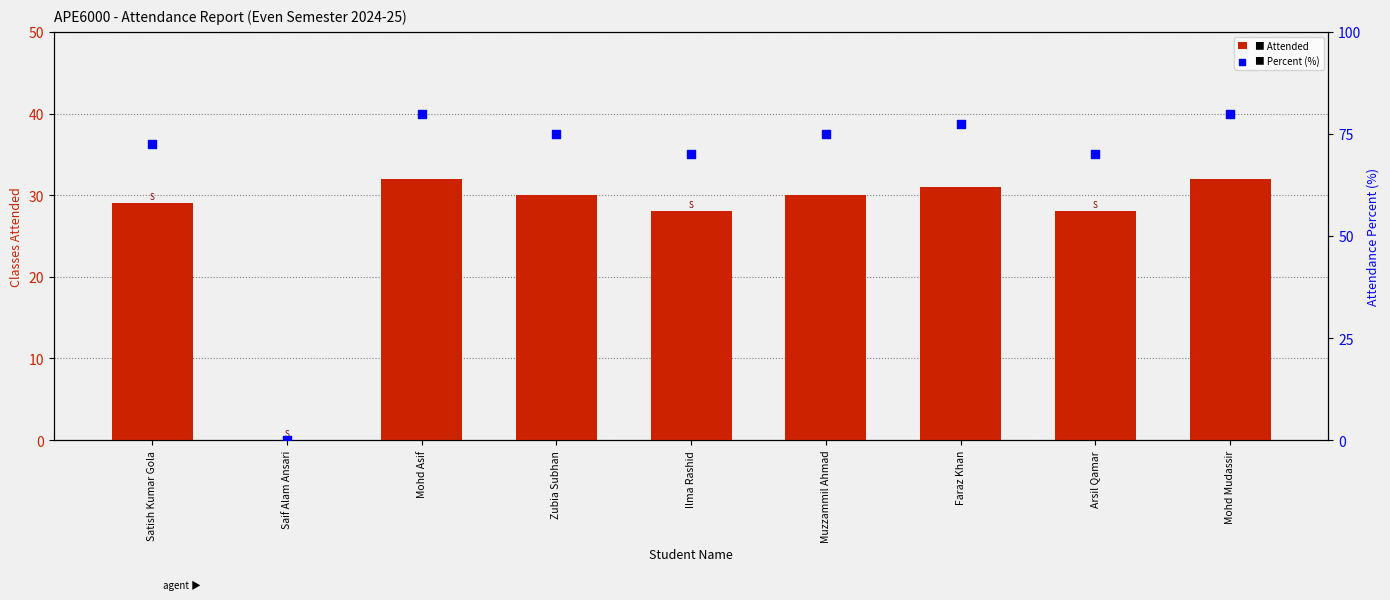

Which series reaches the maximum Y coordinate?

Percent